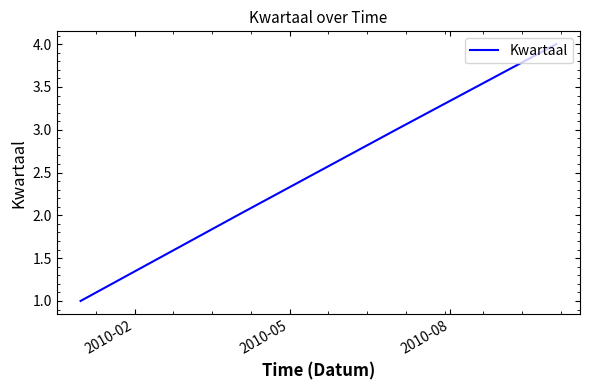

True or false: the data has more than 1 interior local peaks.

False